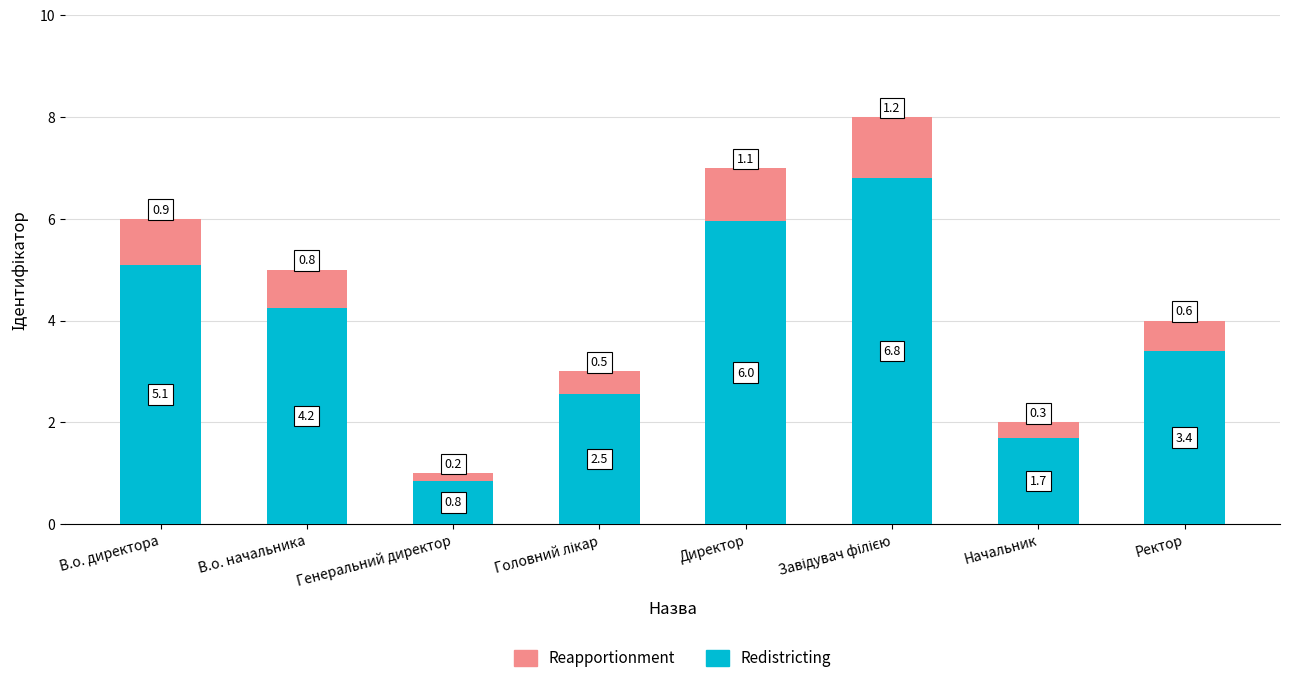

What is the total value across all series at Генеральний директор?

1.0